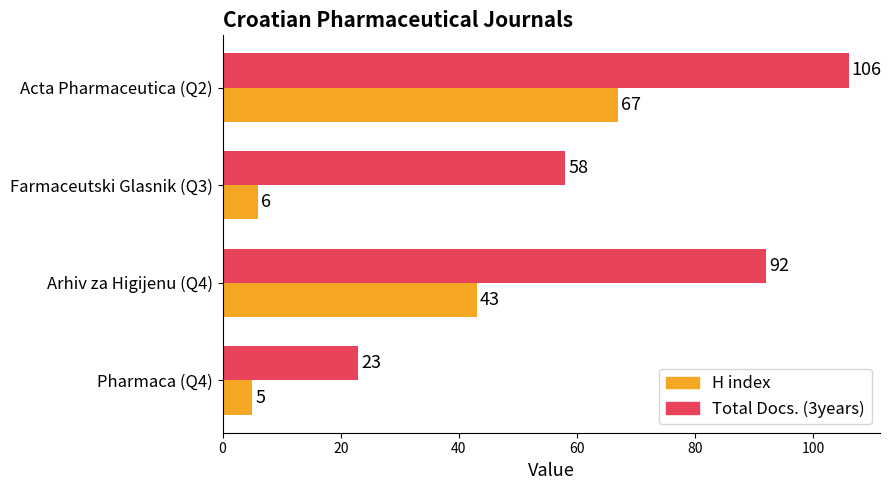

What is the difference between the Total Docs. (3years) values at Farmaceutski Glasnik (Q3) and Arhiv za Higijenu (Q4)?

34